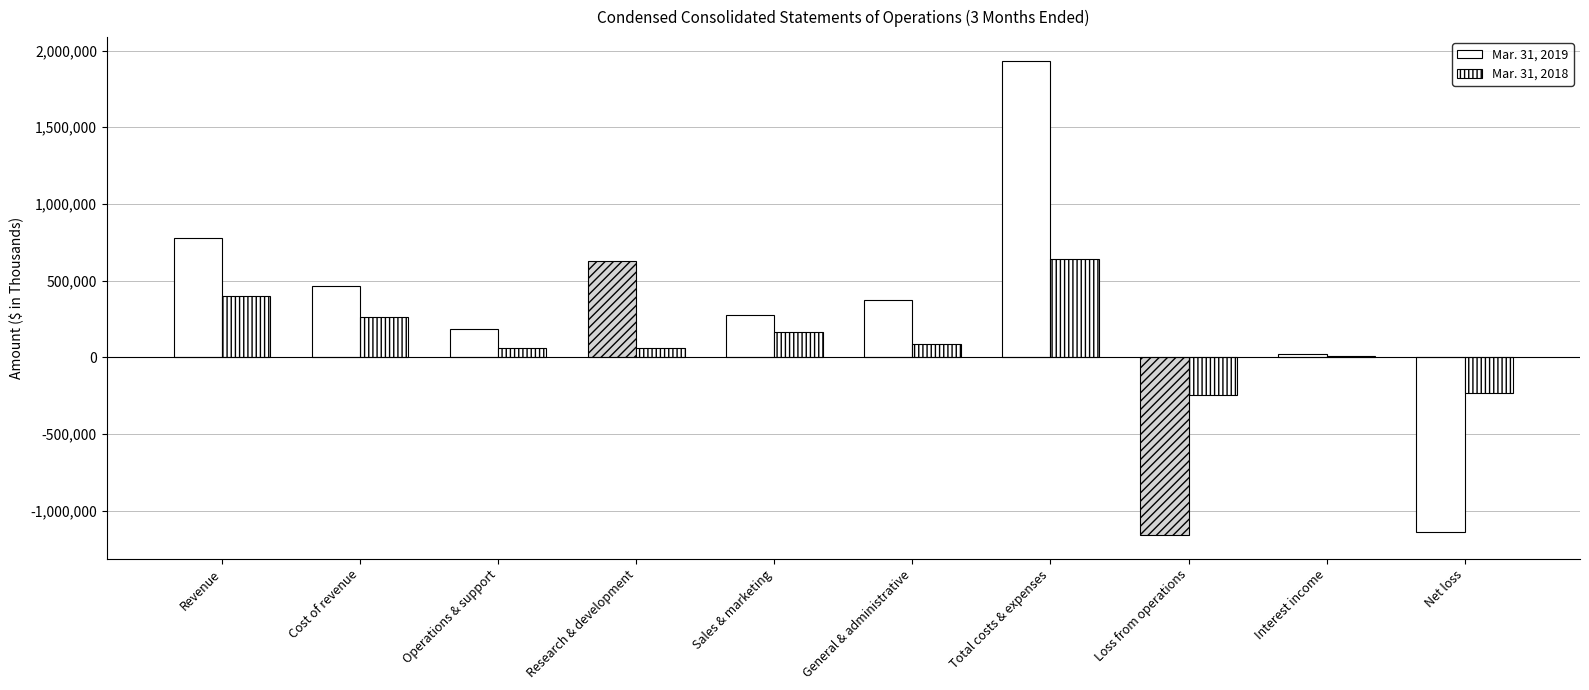

Count the number of categories in the chart.

10